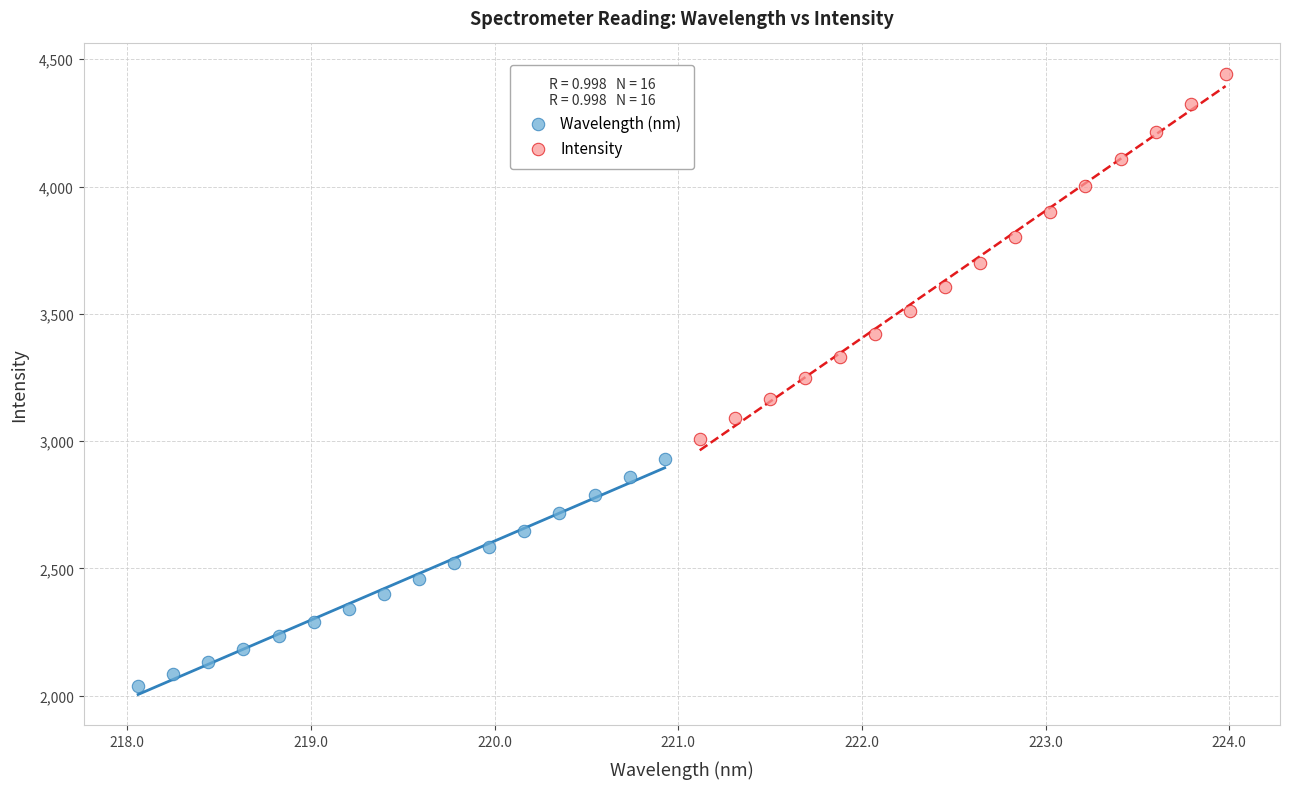

Which series reaches the maximum Y coordinate?

Intensity